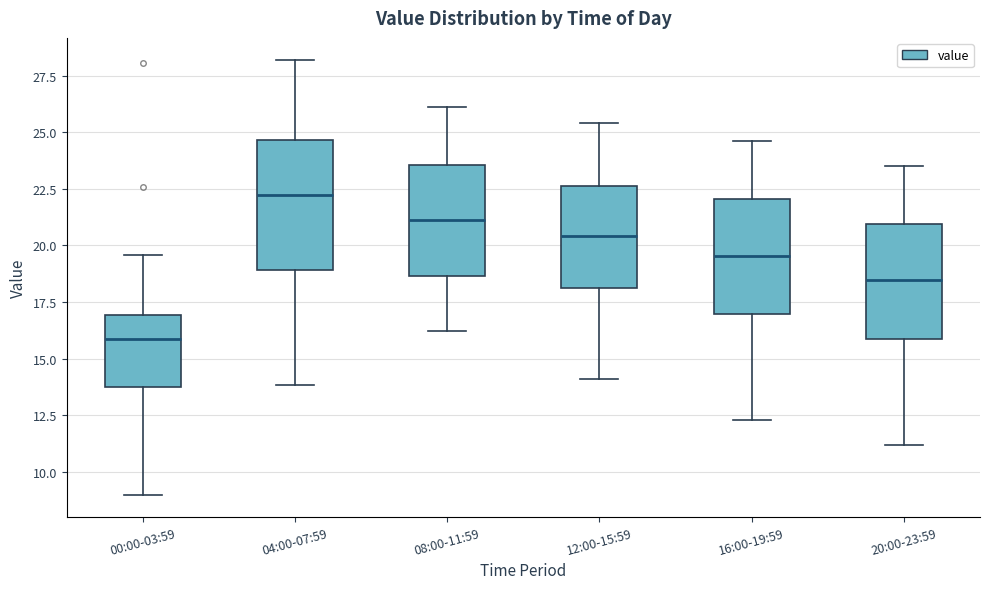

Which box's median line is the highest?

04:00-07:59